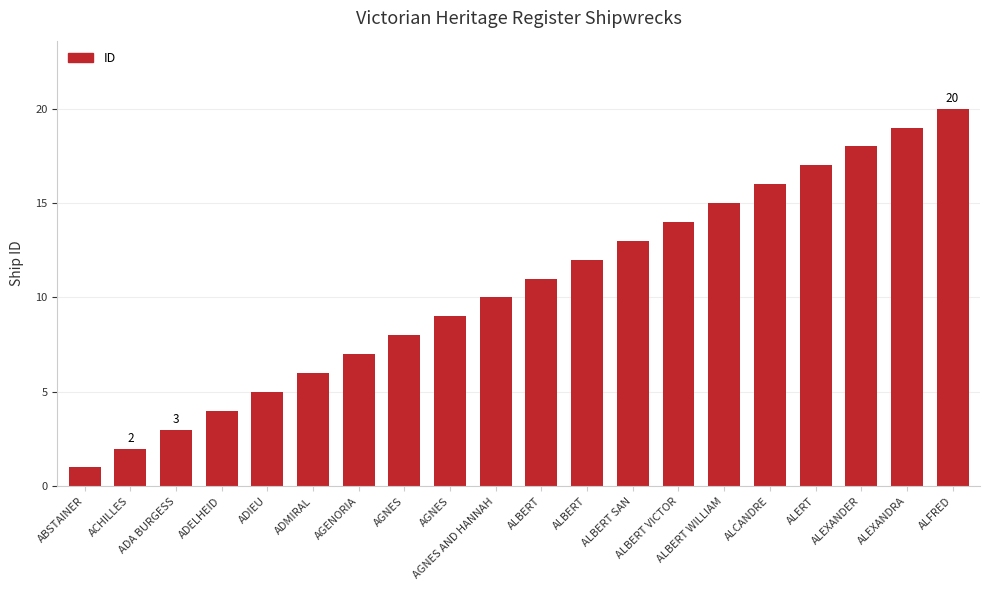

How many bars are there in total?

20